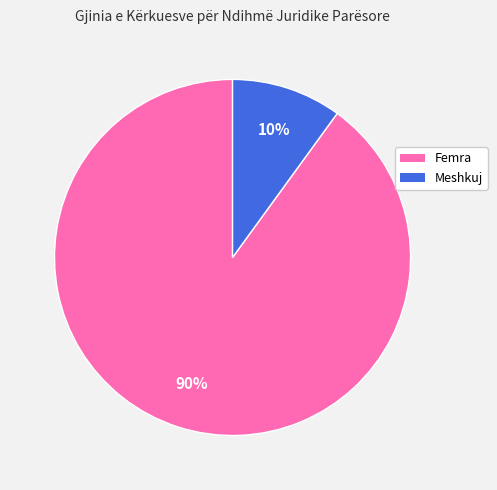

Which category accounts for the majority?

Femra